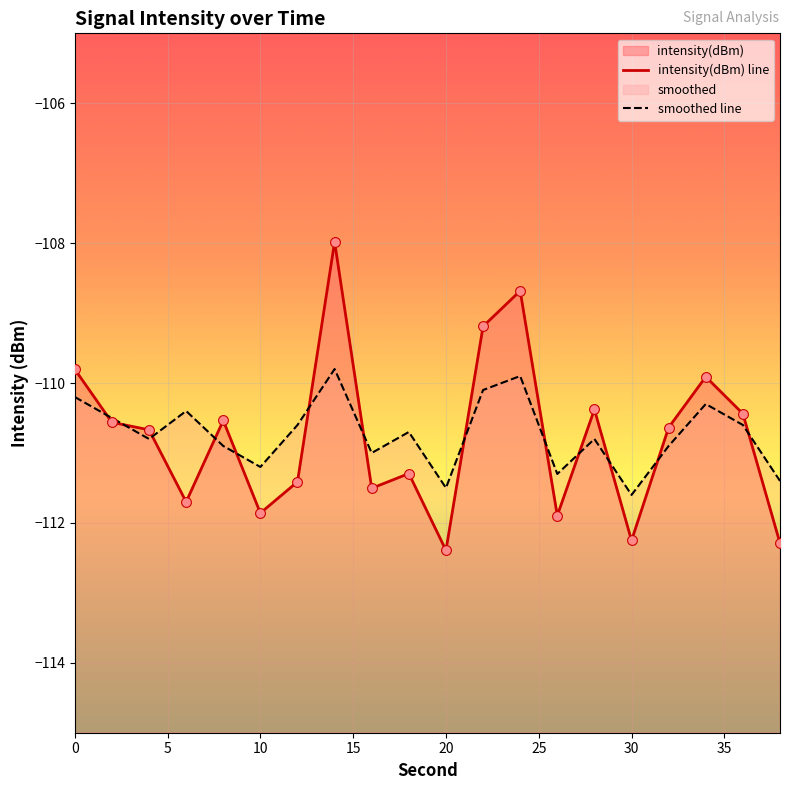

Which series has the largest total across all categories?

smoothed line